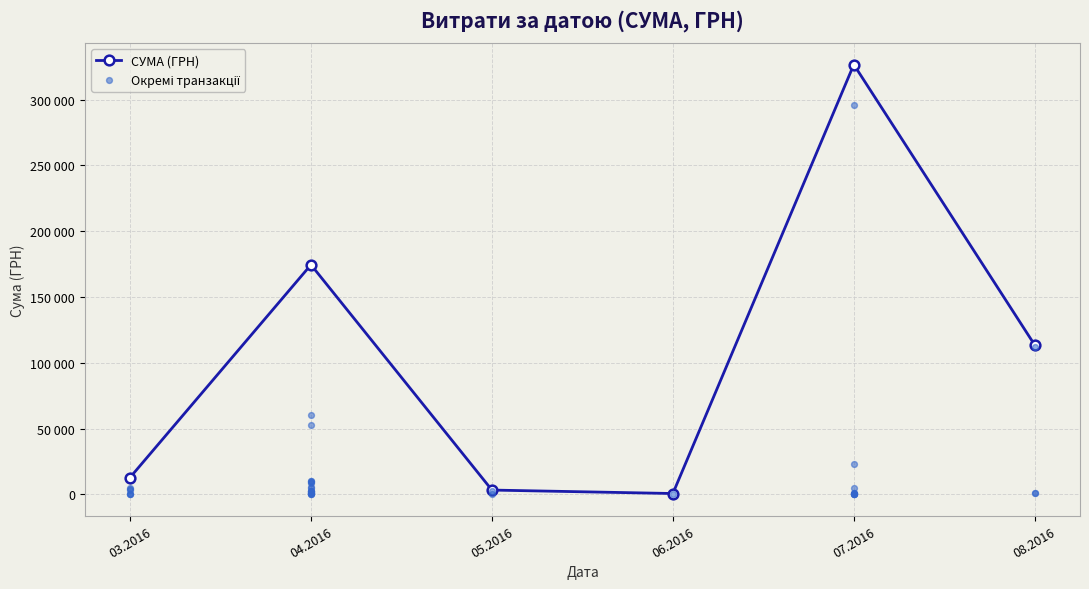

What is the change in value from 22.07.2016 to 07.04.2016?

-546.9